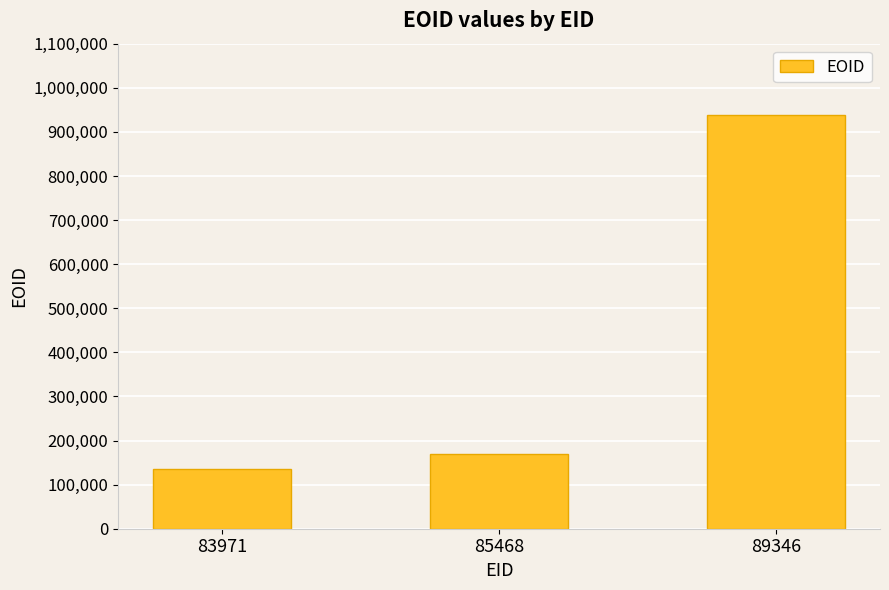

Reading left to right, transcribe all the data shown in this chart.

134336	169561	938481